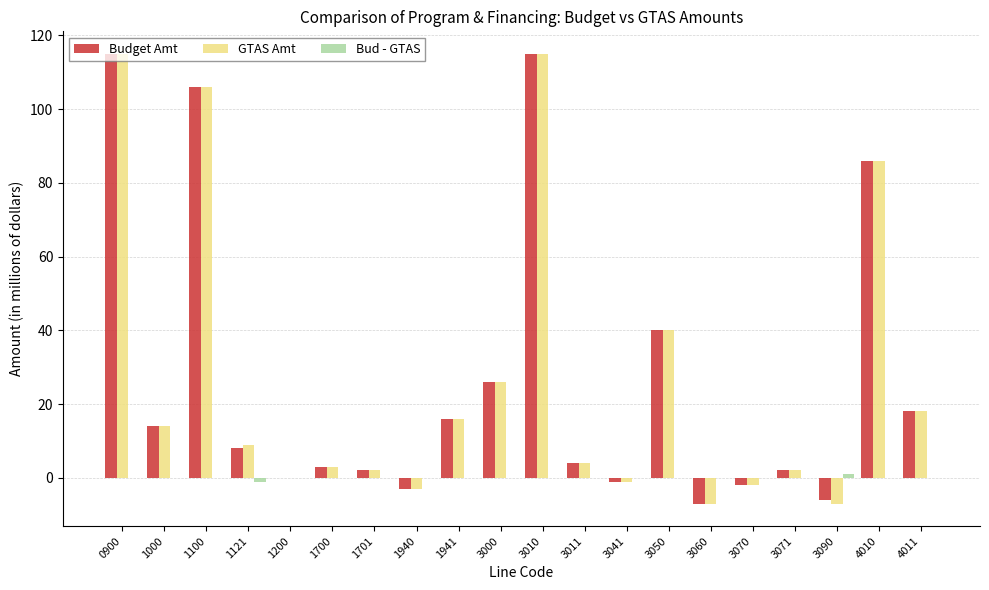

What is the greatest value displayed?

115